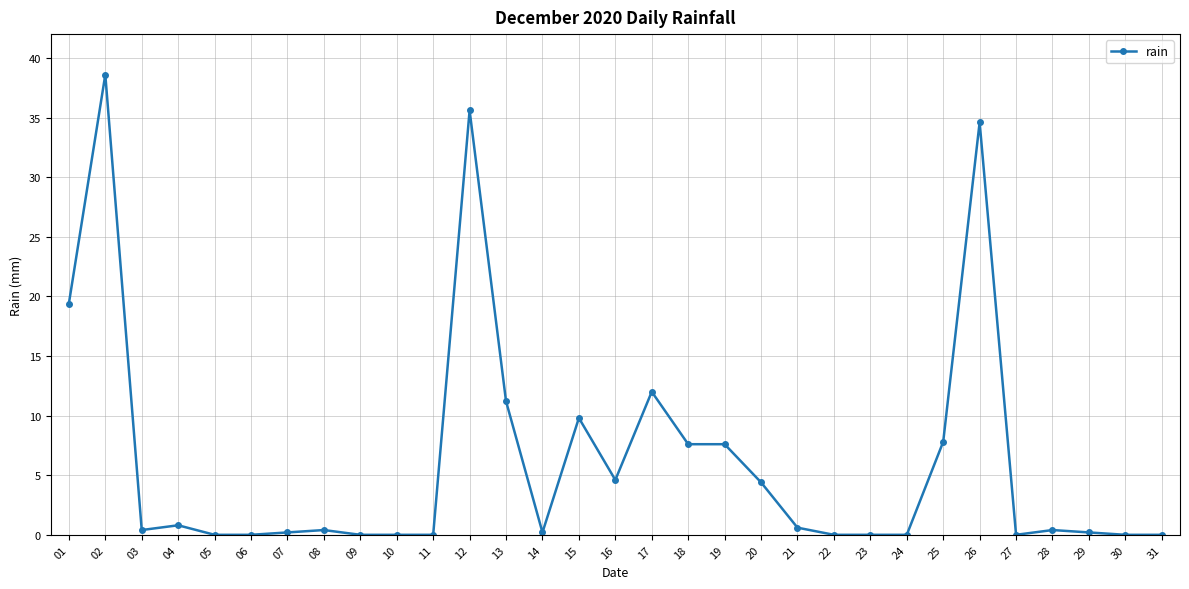

Is it true that the value at 11 is 0.0?

True